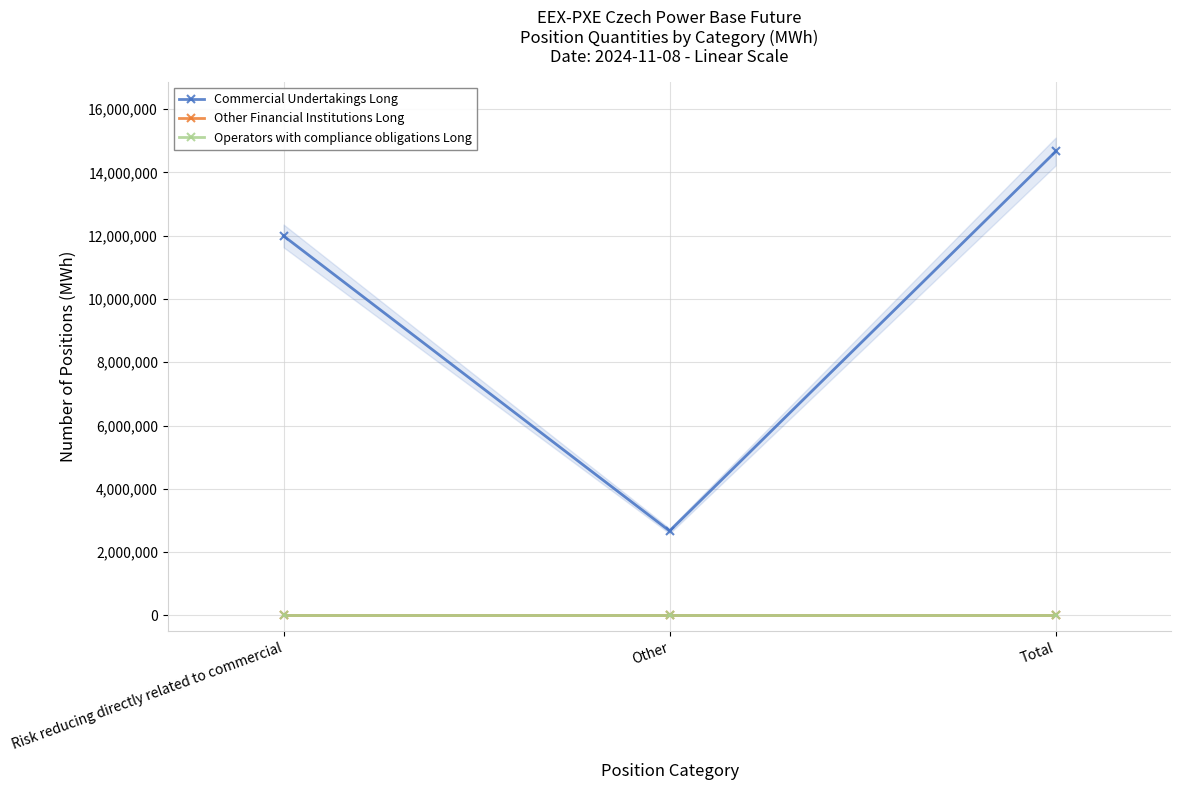

Is this an area chart (filled region under the line)?

No